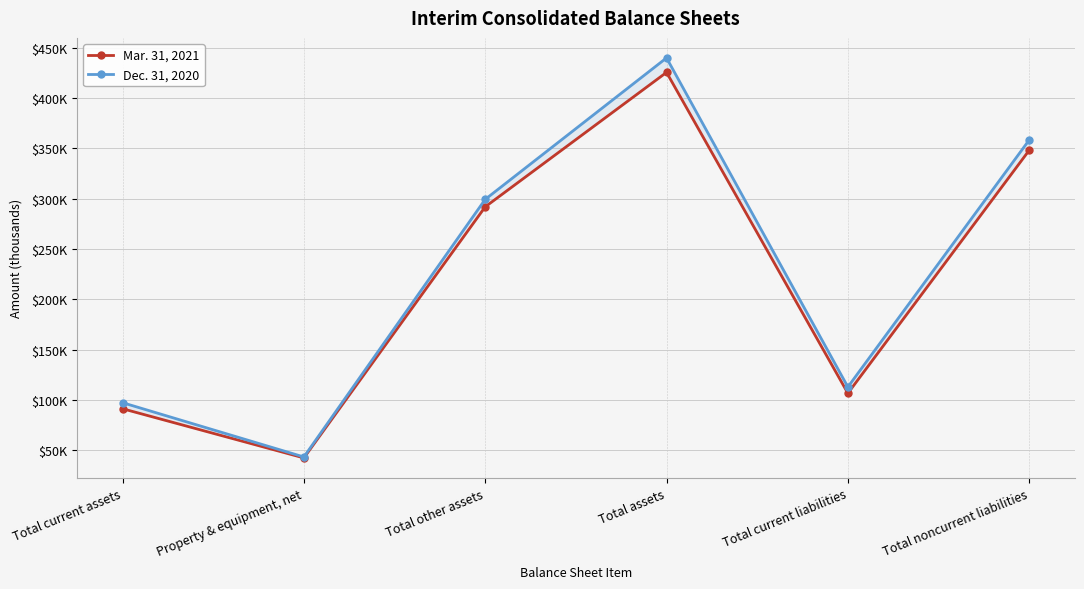

How many distinct data groups are displayed?

2